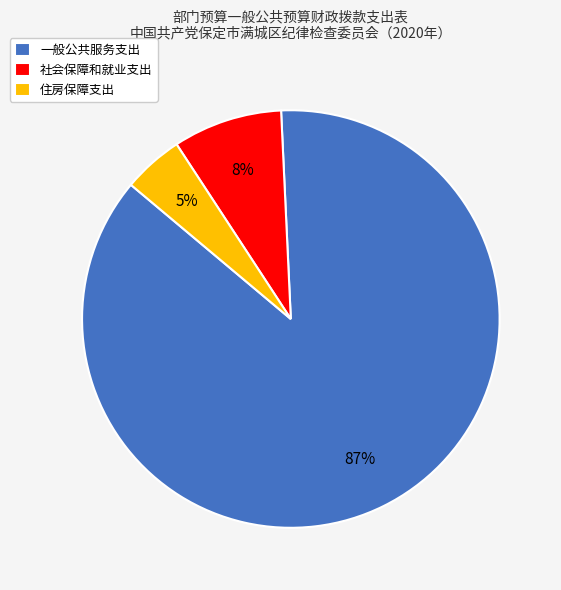

True or false: 住房保障支出 accounts for 17% of the total.

False